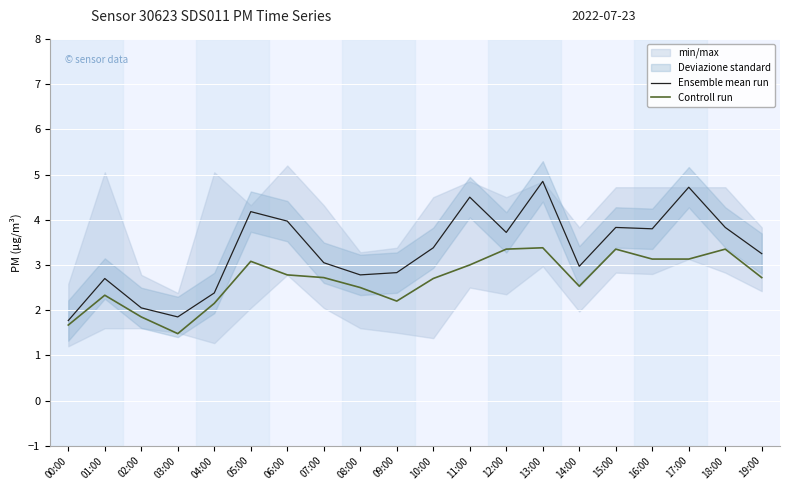

What is the label of the 17th point from the left?

16:00